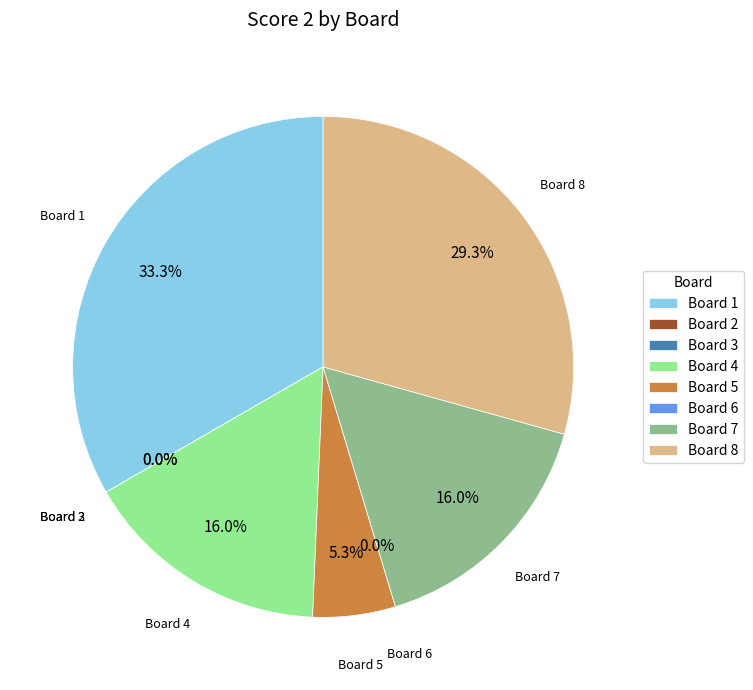

How many segments does this pie chart have?

8